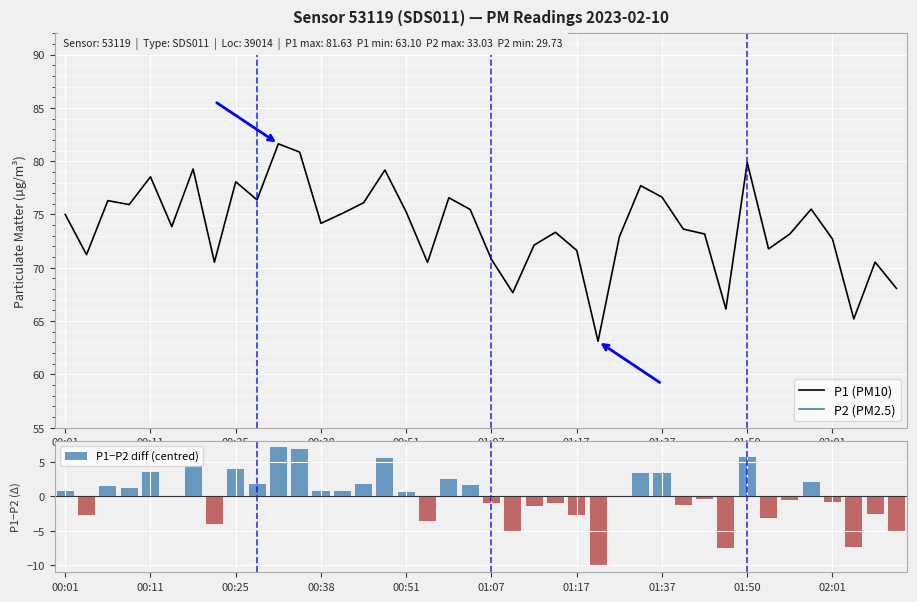

What is the value of the P1−P2 diff (centred) bar at the 14th from the left?

0.8